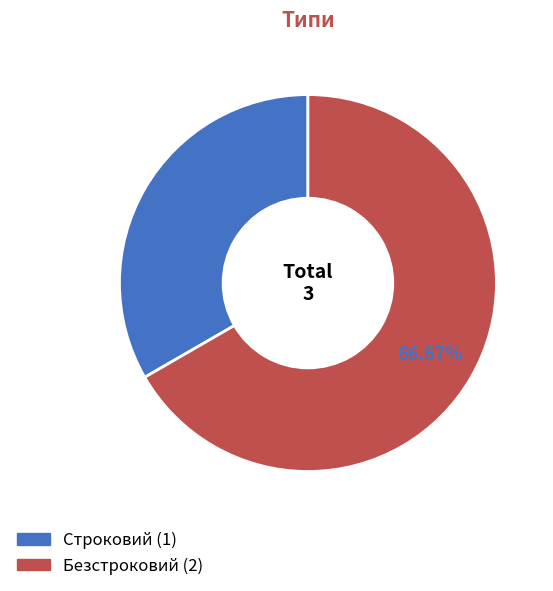

How much of the chart is everything except Строковий?

66.7%